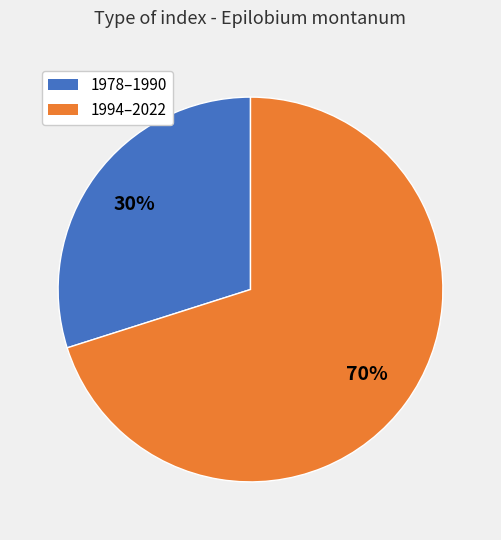

How many segments does this pie chart have?

2